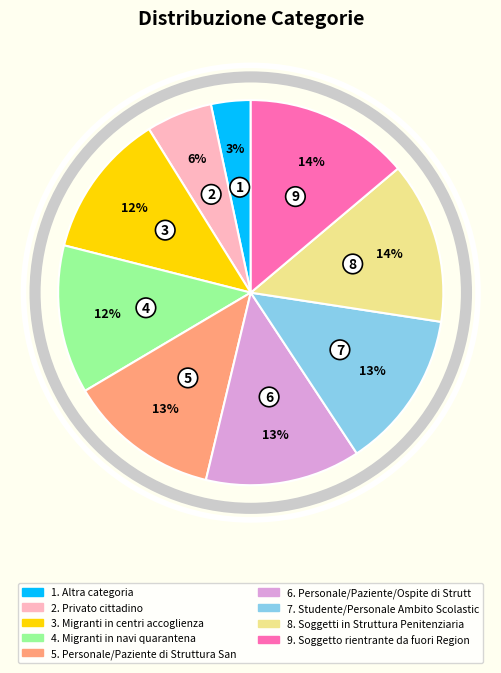

Does any single category account for the majority?

No